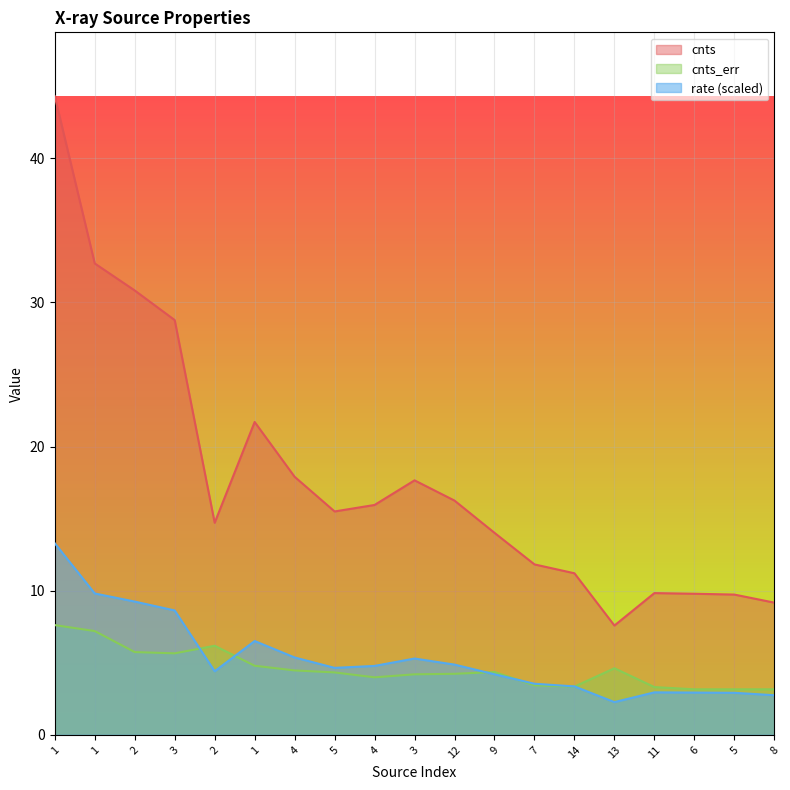

True or false: cnts_err and cnts cross at least once.

False